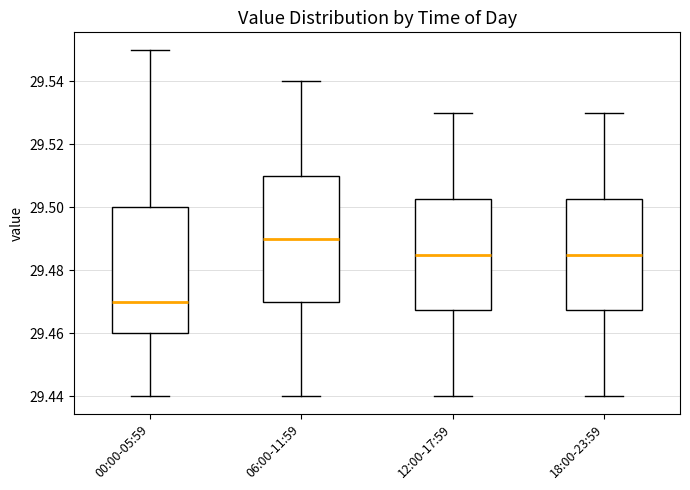

Where does the upper whisker of the box for 06:00-11:59 end on the y-axis? The values are not printed on the chart, so give them approximately, as read against the axis.

29.540